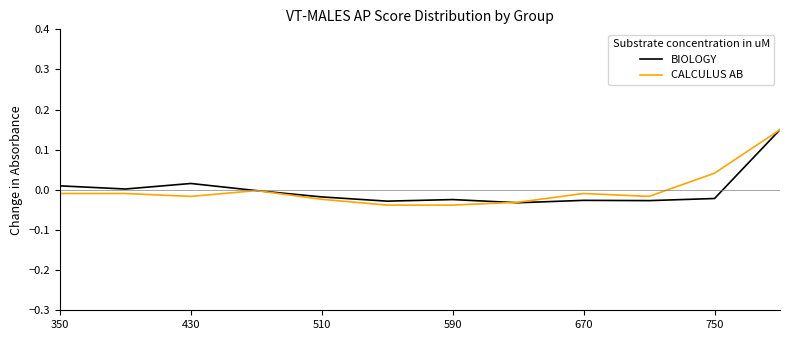

Does the chart have visible grid lines?

No